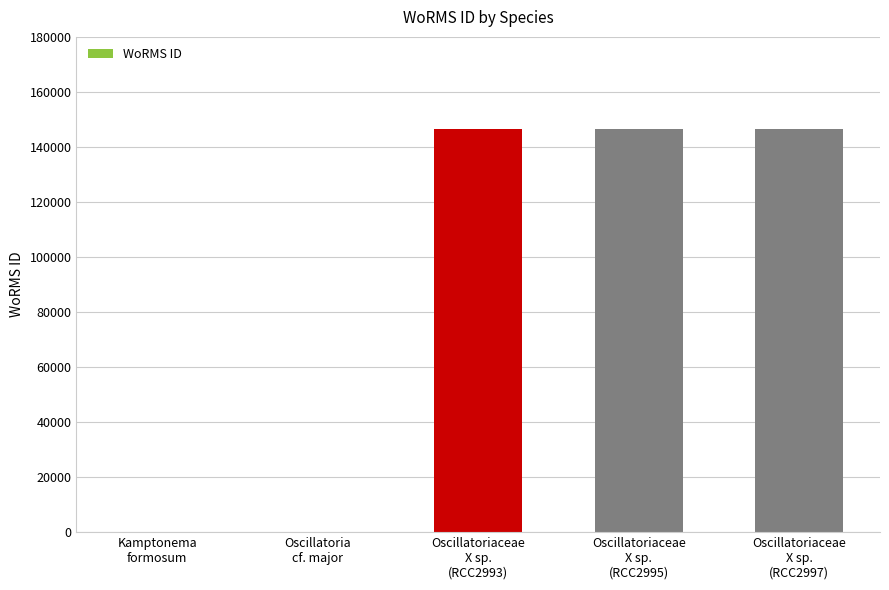

Are the bars grouped side by side (vs. stacked)?

No